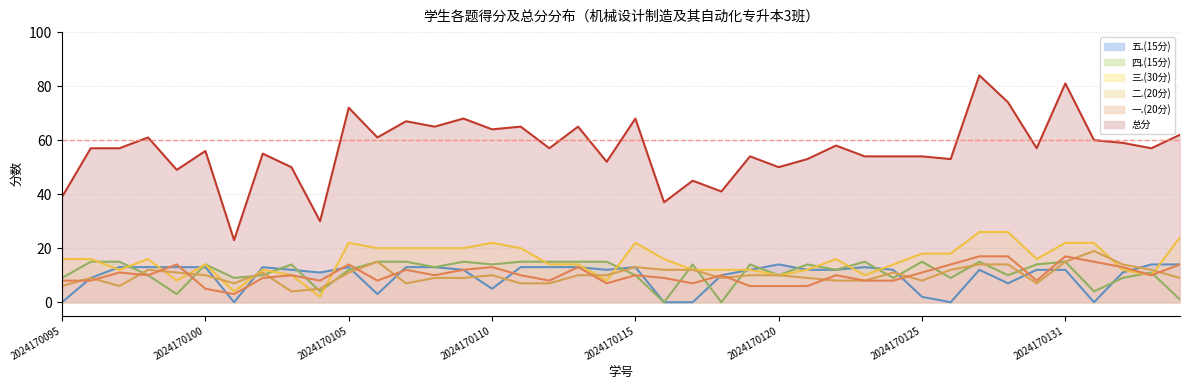

What is the difference between the 三.(30分) values at 2024170130 and 2024170111?

4